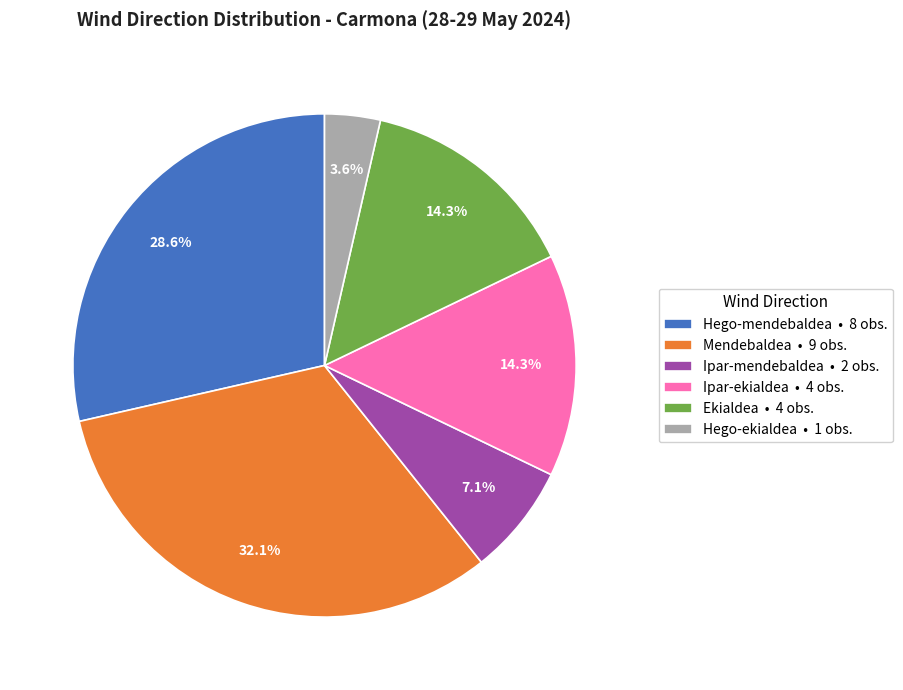

To the nearest percent, what is the difference between the Ipar-mendebaldea and Ekialdea slice percentages?

7%